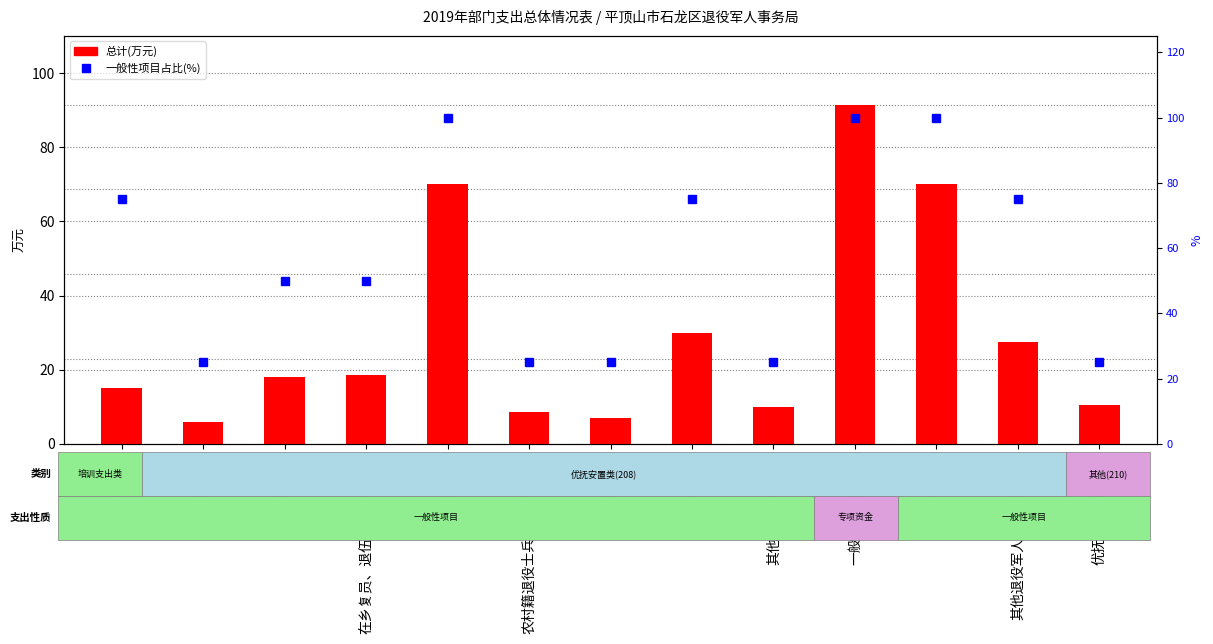

What position from the right is 义务兵优待?

9